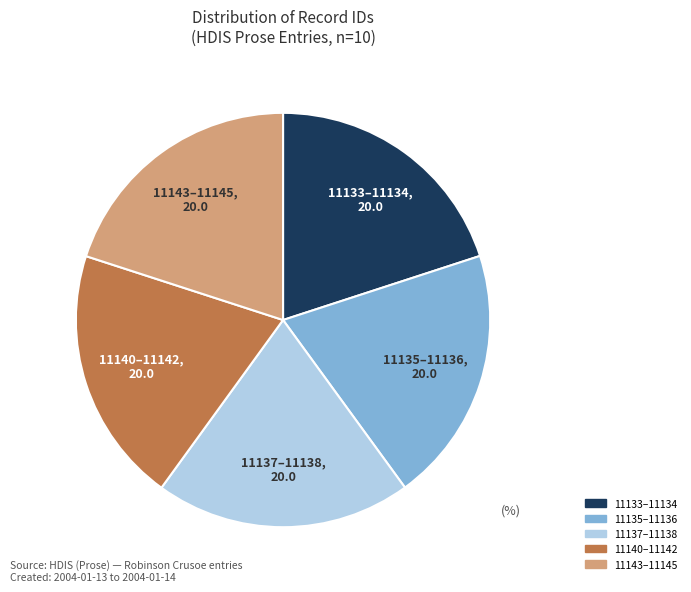

How many slices are in this pie chart?

5